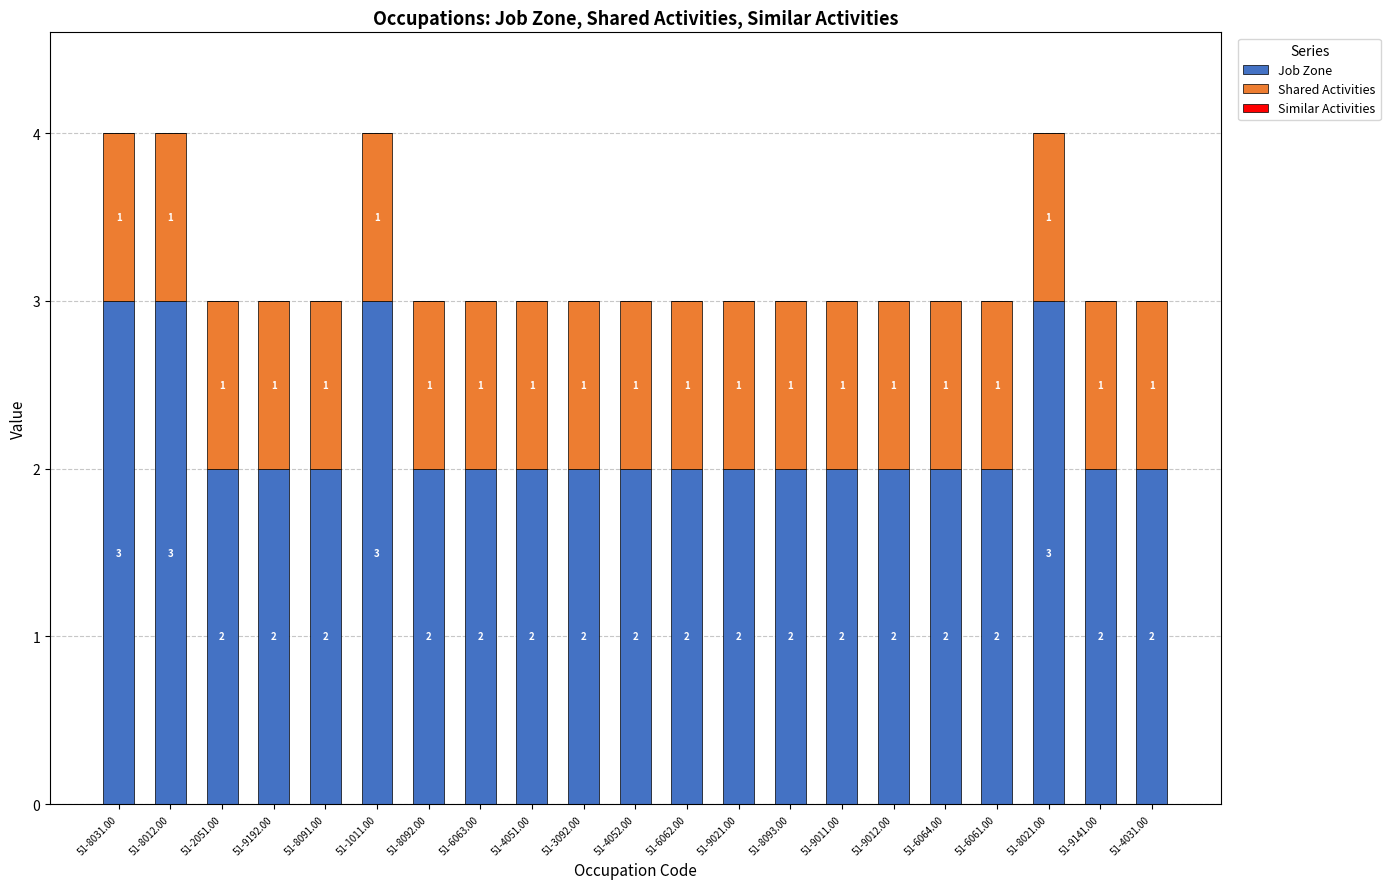

Reading right to left, list the values for the Job Zone series.

51-4031.00=2	51-9141.00=2	51-8021.00=3	51-6061.00=2	51-6064.00=2	51-9012.00=2	51-9011.00=2	51-8093.00=2	51-9021.00=2	51-6062.00=2	51-4052.00=2	51-3092.00=2	51-4051.00=2	51-6063.00=2	51-8092.00=2	51-1011.00=3	51-8091.00=2	51-9192.00=2	51-2051.00=2	51-8012.00=3	51-8031.00=3